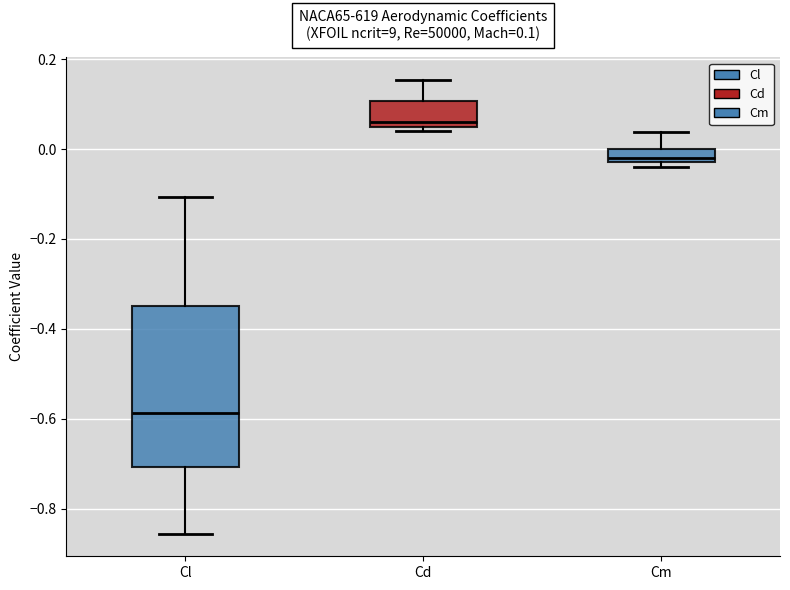

Which box's median line is the lowest?

Cl